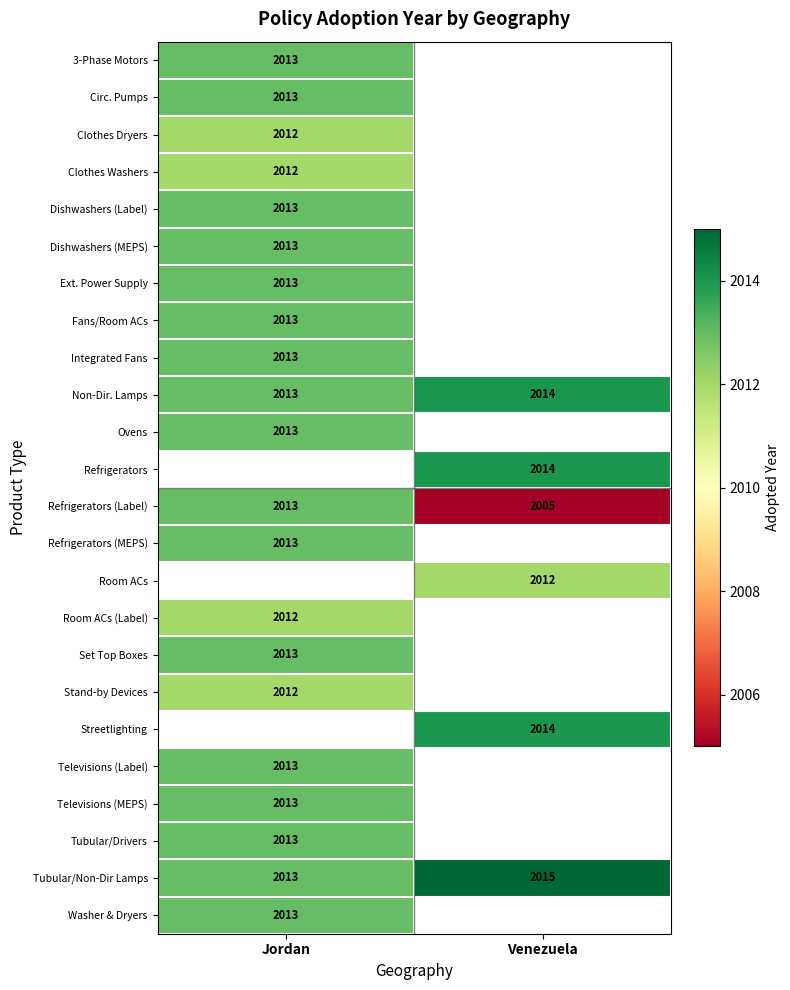

The value of Tubular/Non-Dir Lamps at Venezuela is 2015. True or false?

True